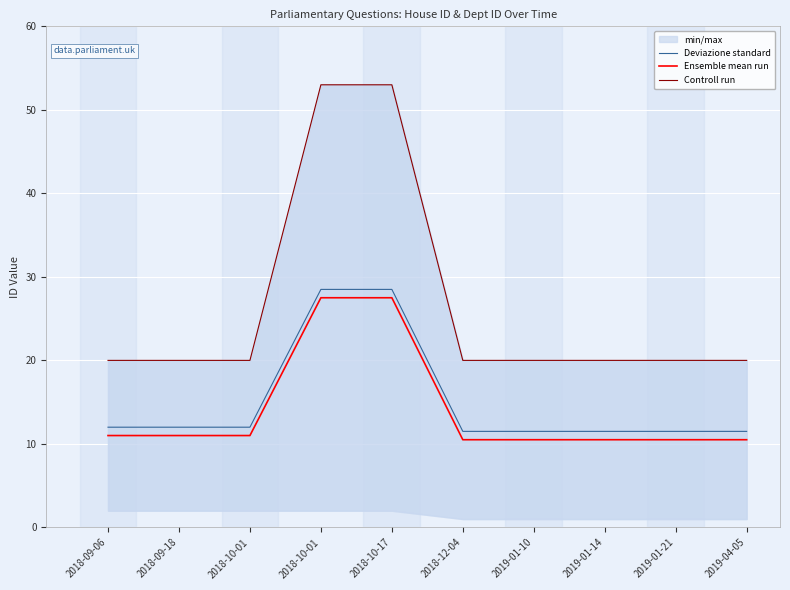

What is the label of the 4th point from the right?

2019-01-10